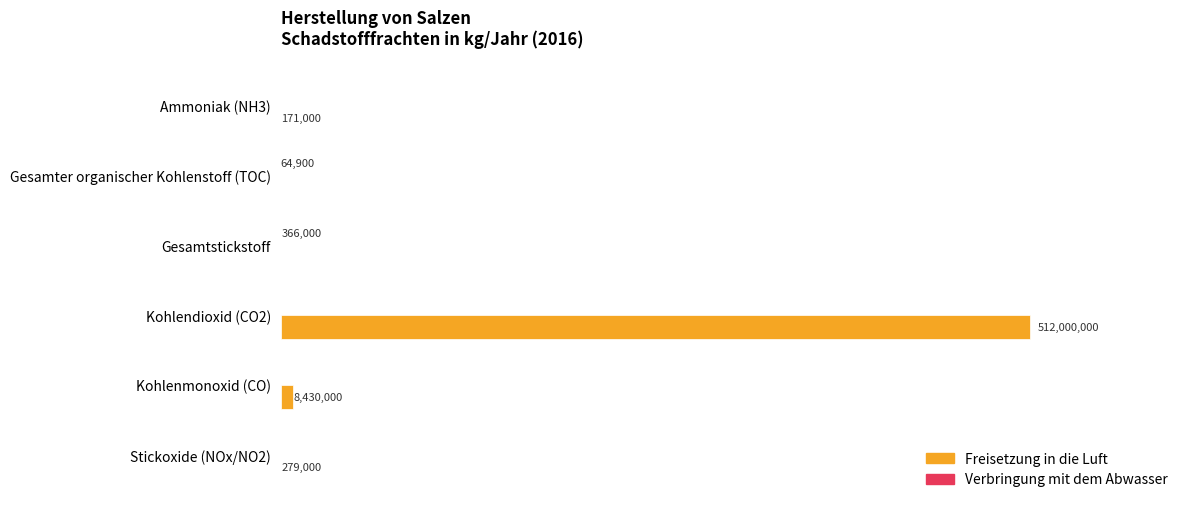

Reading left to right, what are all the values shown in this chart?

Freisetzung in die Luft: 171000	0	0	512000000	8430000	279000
Verbringung mit dem Abwasser: 0	64900	366000	0	0	0